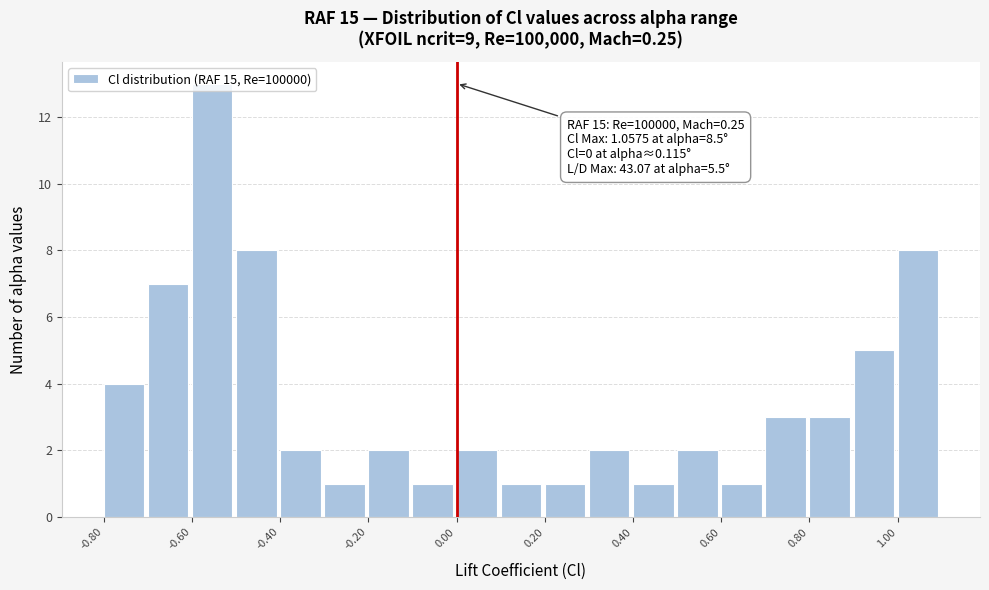

Which range on the x-axis has the tallest bar?

-0.6 to -0.5